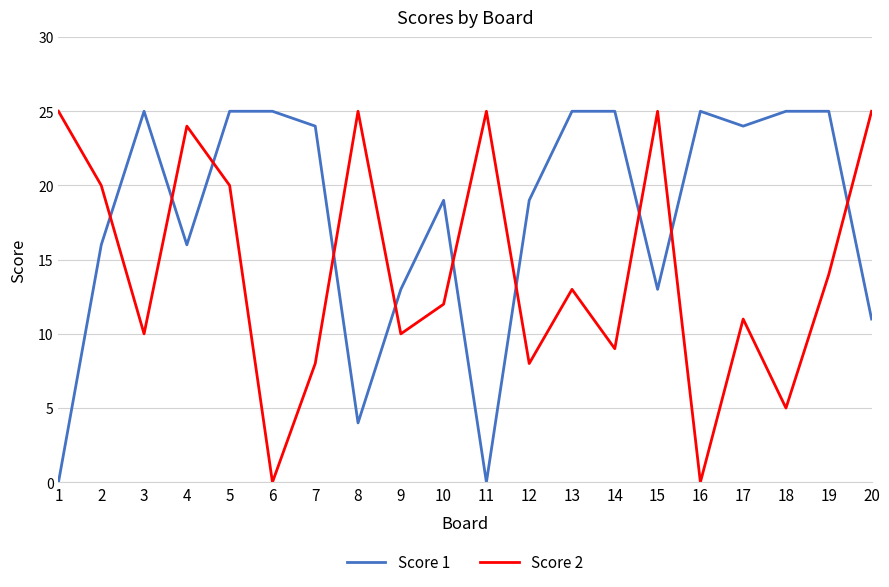

Rank the series at 14 from highest to lowest value.

Score 1, Score 2